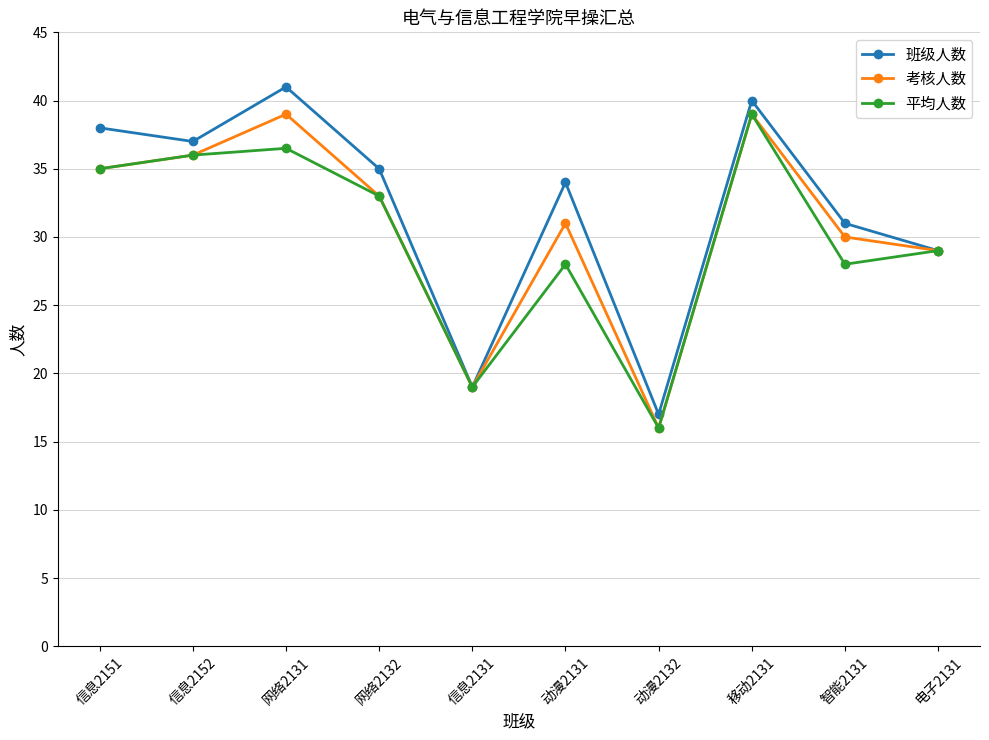

Reading left to right, transcribe all the data shown in this chart.

班级人数: 信息2151=38.0	信息2152=37.0	网络2131=41.0	网络2132=35.0	信息2131=19.0	动漫2131=34.0	动漫2132=17.0	移动2131=40.0	智能2131=31.0	电子2131=29.0
考核人数: 信息2151=35.0	信息2152=36.0	网络2131=39.0	网络2132=33.0	信息2131=19.0	动漫2131=31.0	动漫2132=16.0	移动2131=39.0	智能2131=30.0	电子2131=29.0
平均人数: 信息2151=35.0	信息2152=36.0	网络2131=36.5	网络2132=33.0	信息2131=19.0	动漫2131=28.0	动漫2132=16.0	移动2131=39.0	智能2131=28.0	电子2131=29.0